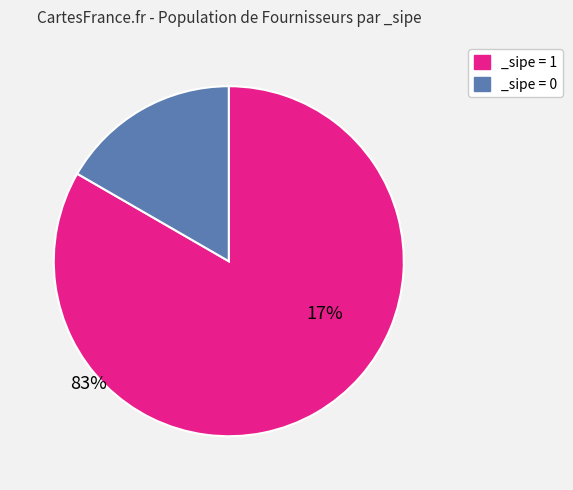

Does any single category account for the majority?

Yes